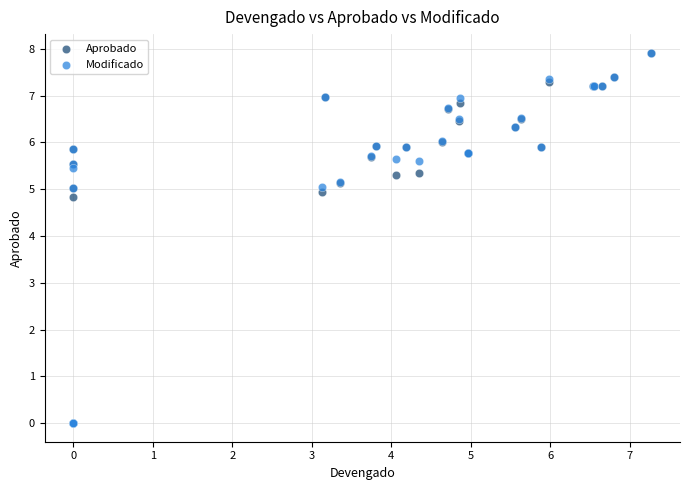

What are all the series names shown in the legend?

Aprobado, Modificado